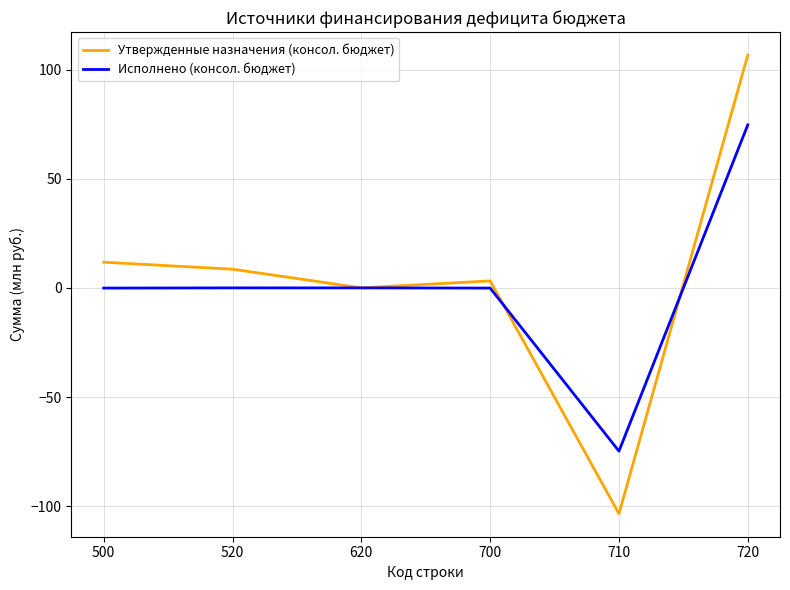

What is the maximum value for Утвержденные назначения (консол. бюджет)?

106.7